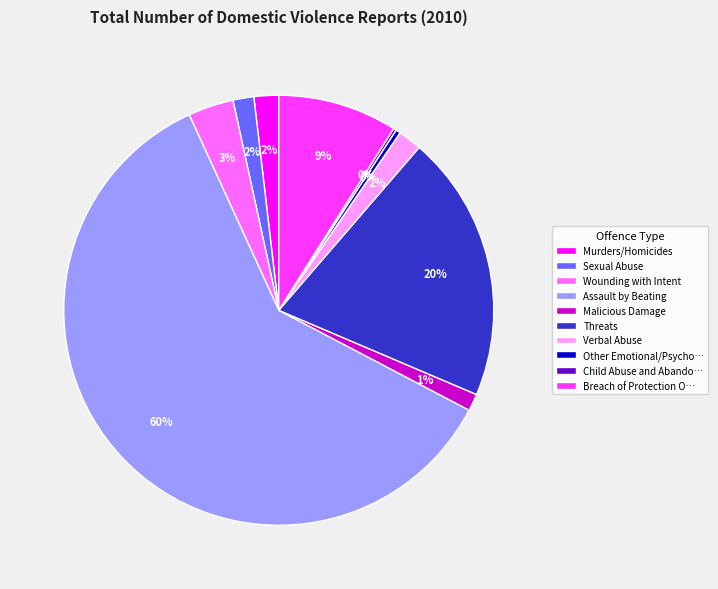

Approximately how many times larger is the value at Murders/Homicides compared to Verbal Abuse?

1.0